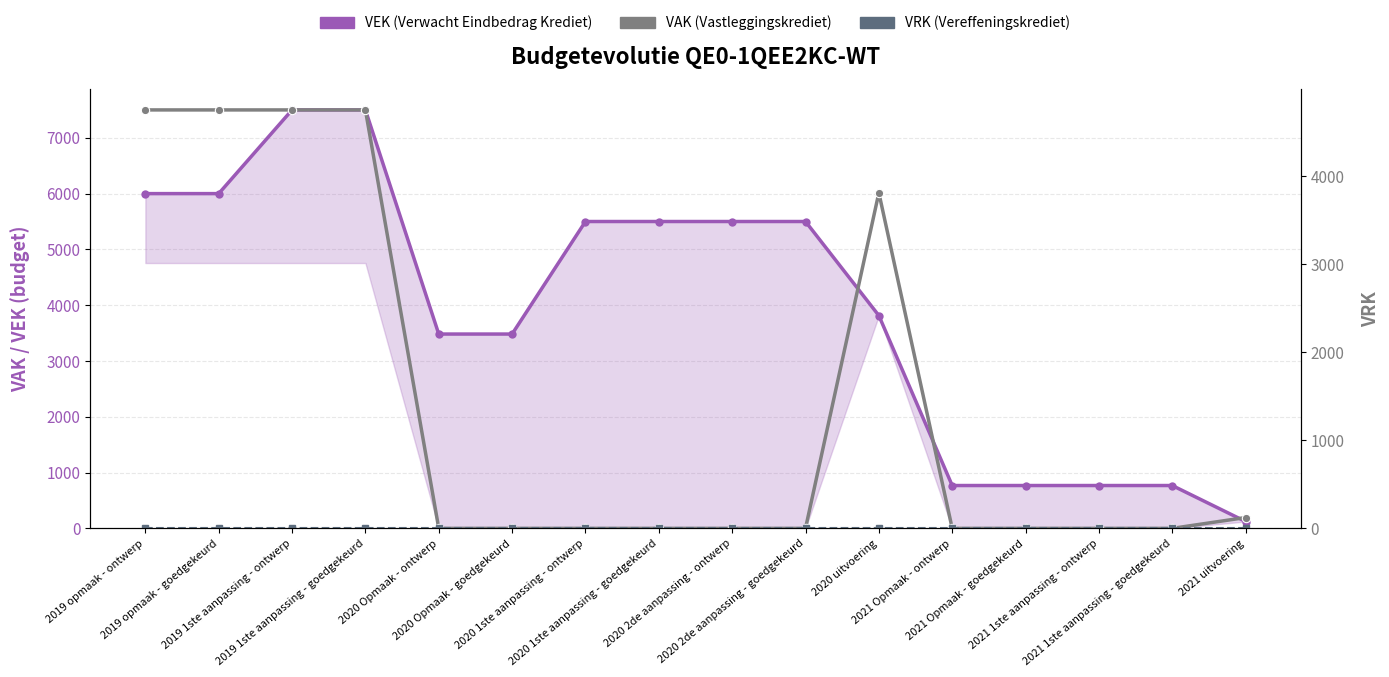

Is it true that VEK (Verwacht Eindbedrag Krediet) equals 9142 at 2019 opmaak - ontwerp?

False